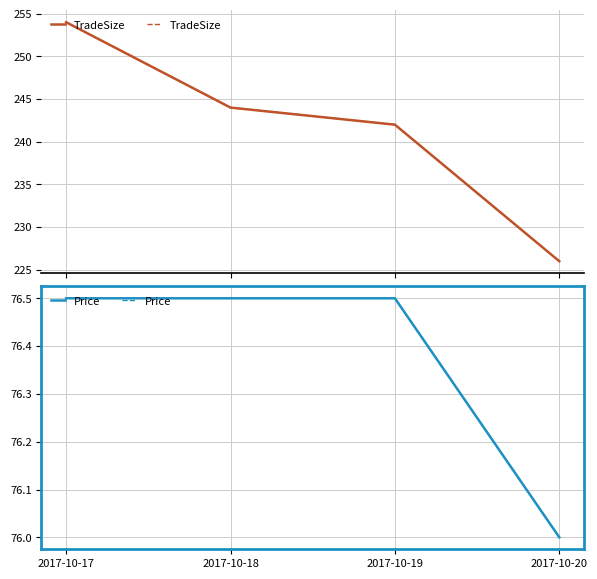

Between 2017-10-18 and 2017-10-20, which series saw the biggest shift?

TradeSize